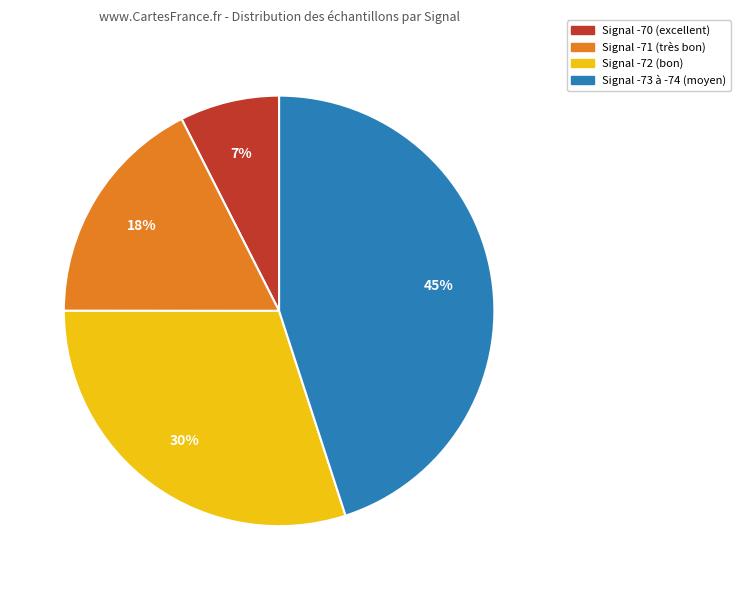

To the nearest percent, what is the average slice percentage?

25%